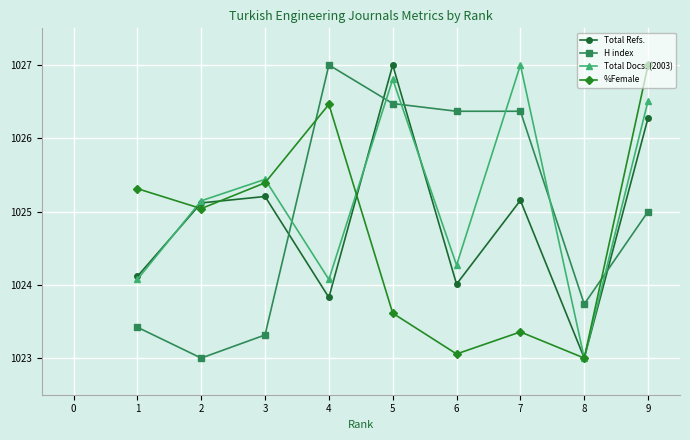

At how many categories does at least one series exceed 1026?

5